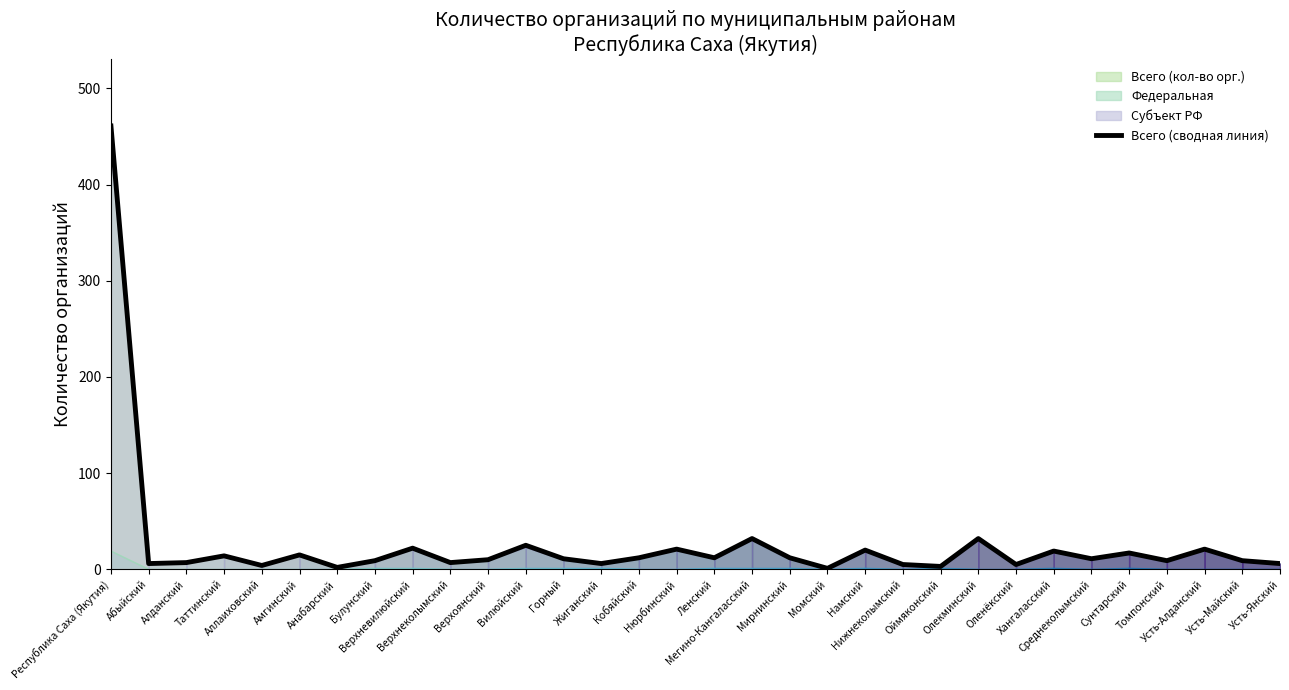

Which has a higher value, Нижнеколымский or Аллаиховский?

Нижнеколымский